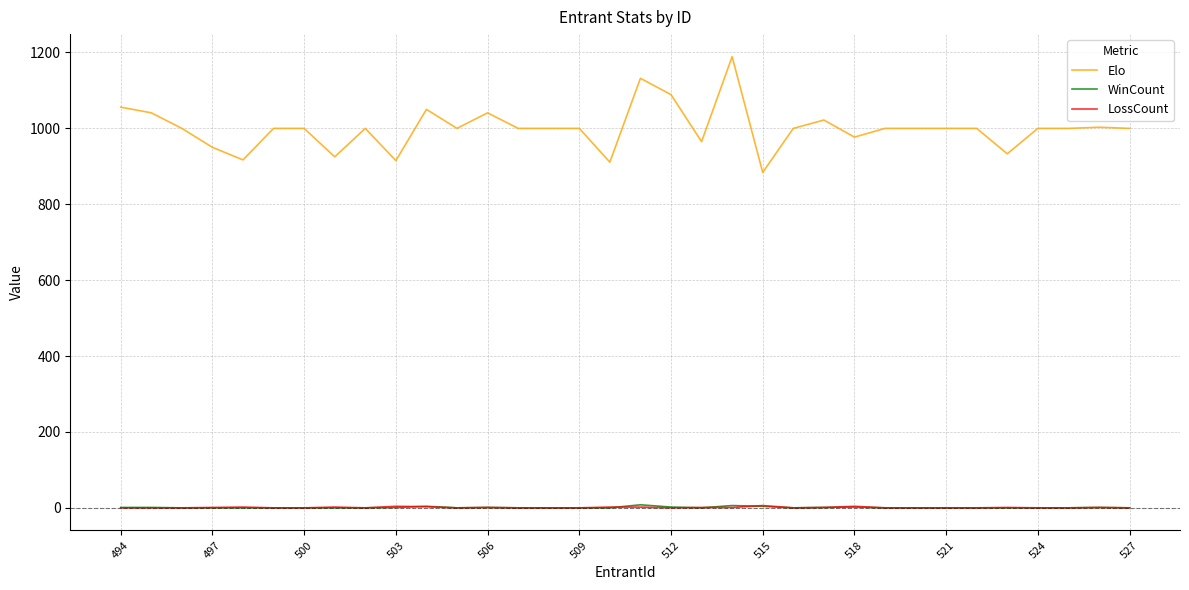

How many categories are shown in the chart?

34